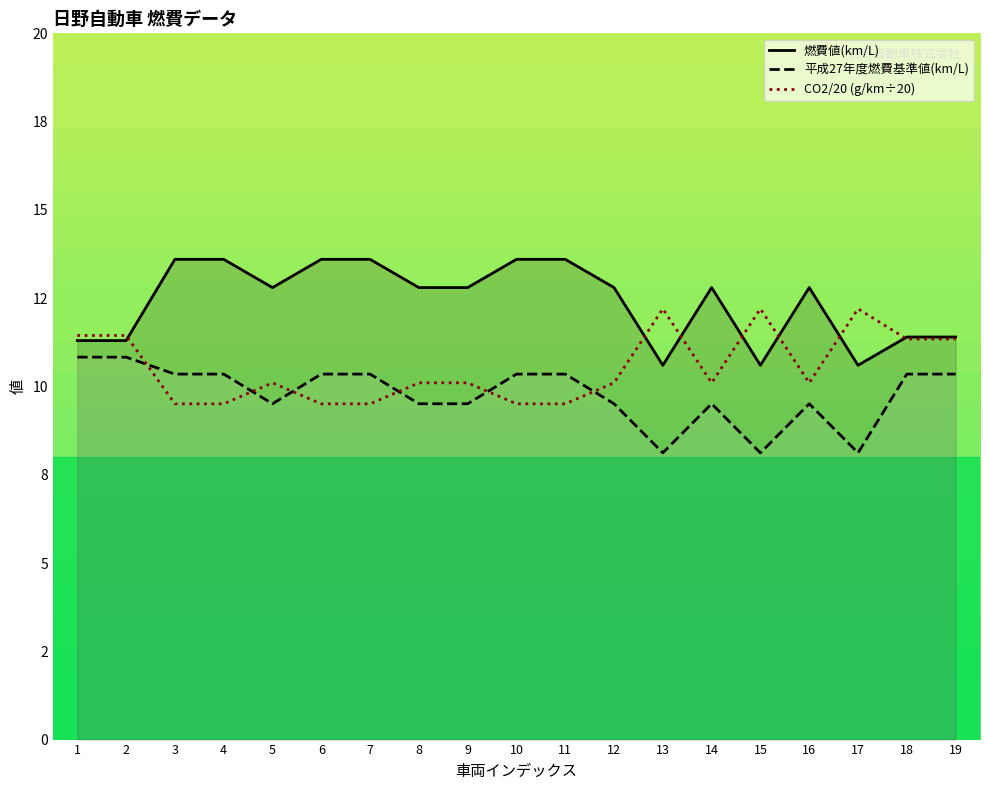

What is the sum of all 燃費値(km/L) values?

235.6